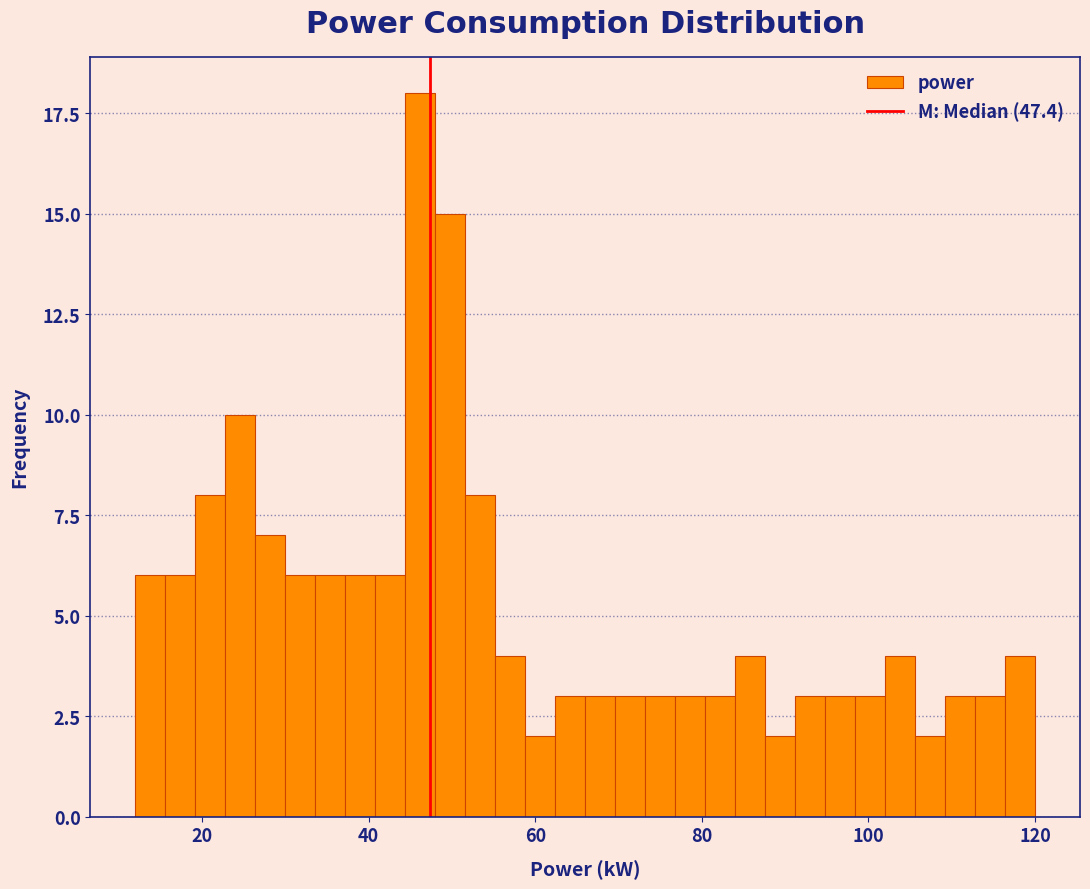

Around what value on the x-axis is the tallest bar? Give the approximate position of its centre, as read against the axis.

46